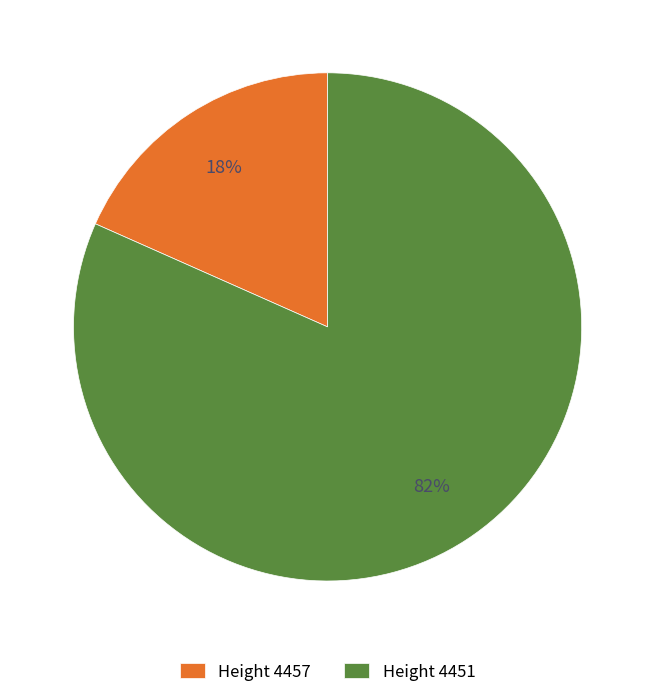

Is there a majority slice in this chart?

Yes